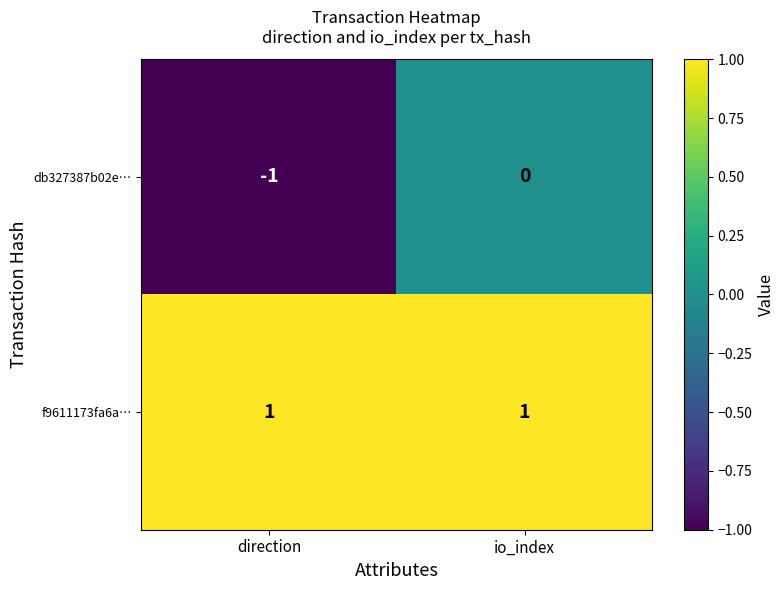

What is the spread (max minus min) of values at io_index?

1